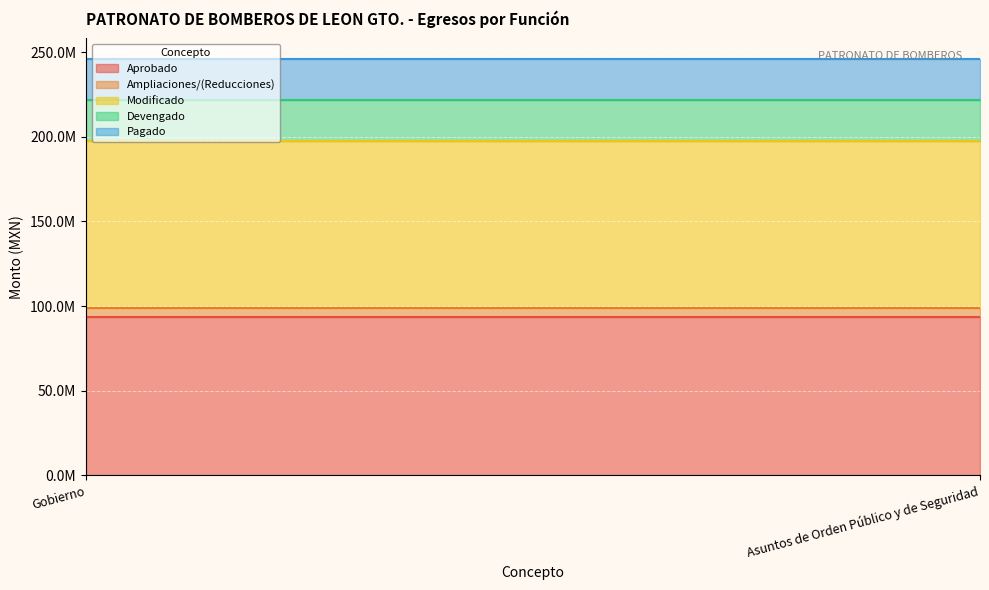

Rank the series by their maximum value, from lowest to highest.

Ampliaciones/(Reducciones), Devengado, Pagado, Aprobado, Modificado